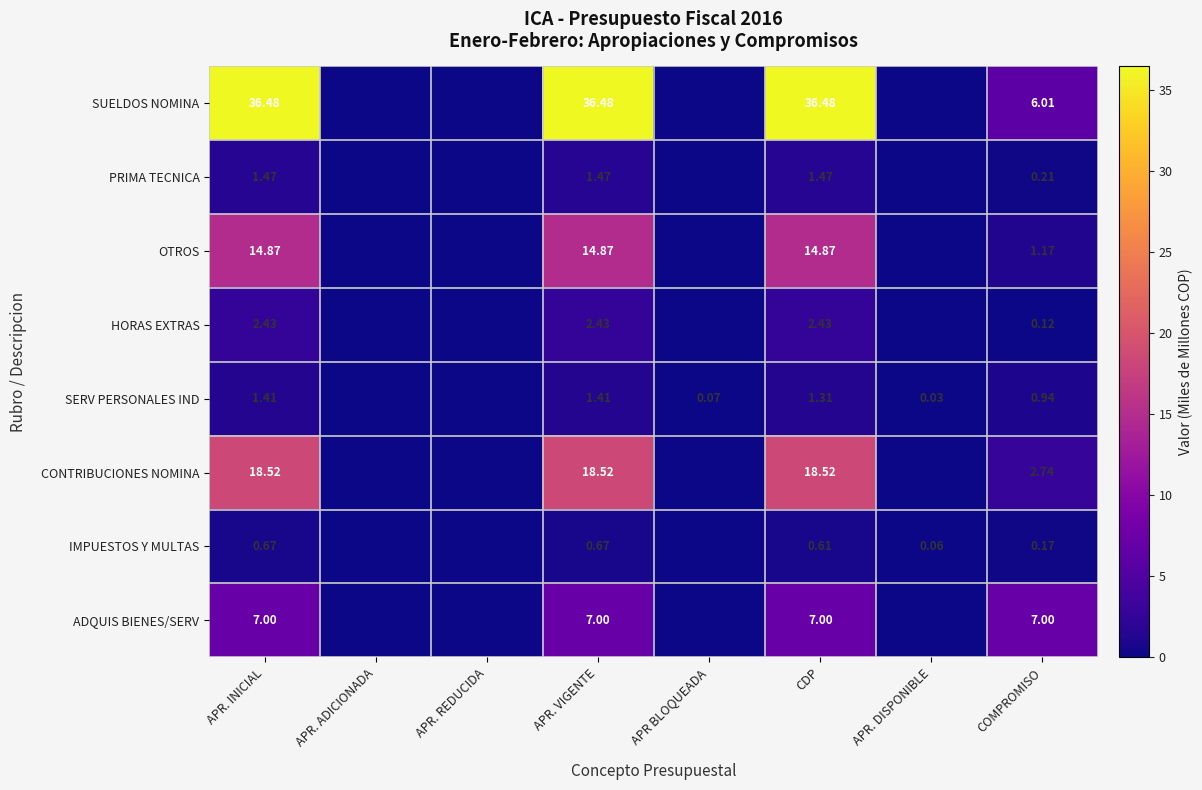

Is the value of ADQUIS BIENES/SERV at CDP greater than the value of IMPUESTOS Y MULTAS at COMPROMISO?

Yes